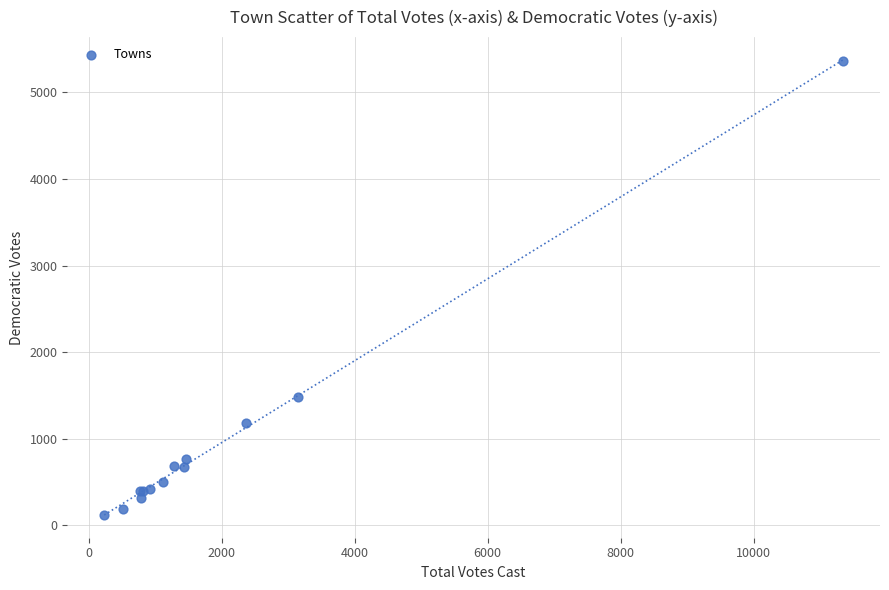

What Y value in the scatter plot is closest to 2743?

1480